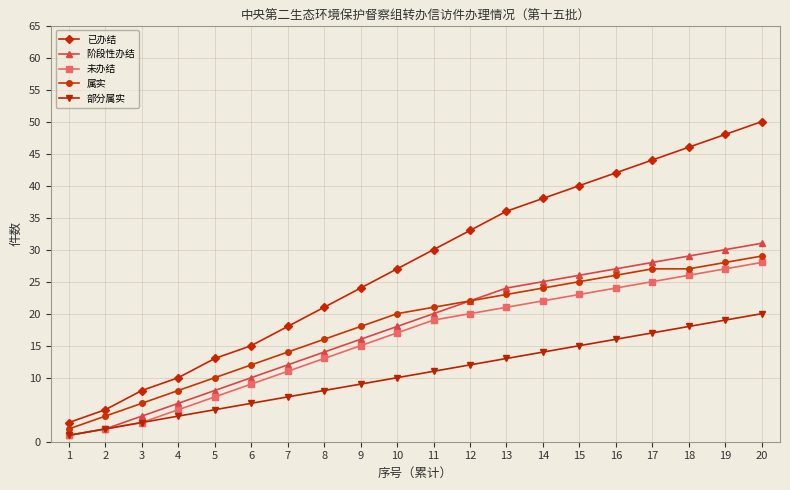

Is it true that 属实 equals 21 at 11?

True